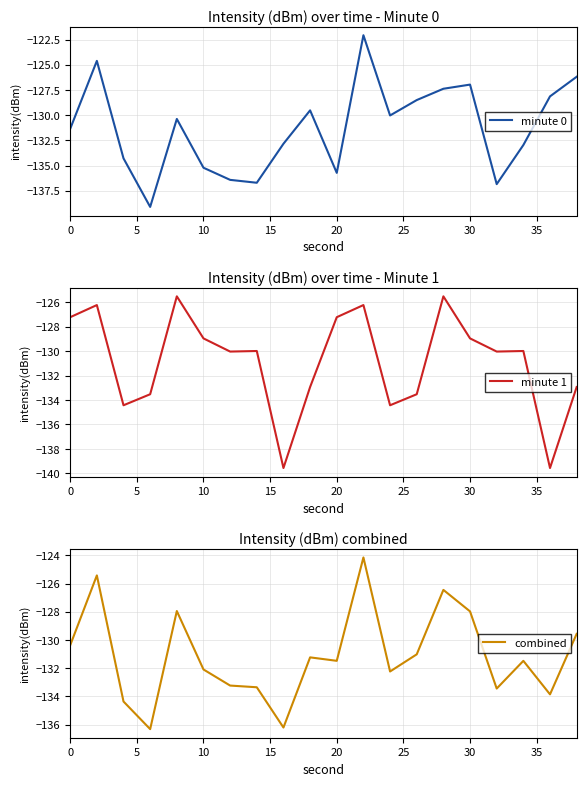

The value of minute 0 at 10 is -135.2. True or false?

True